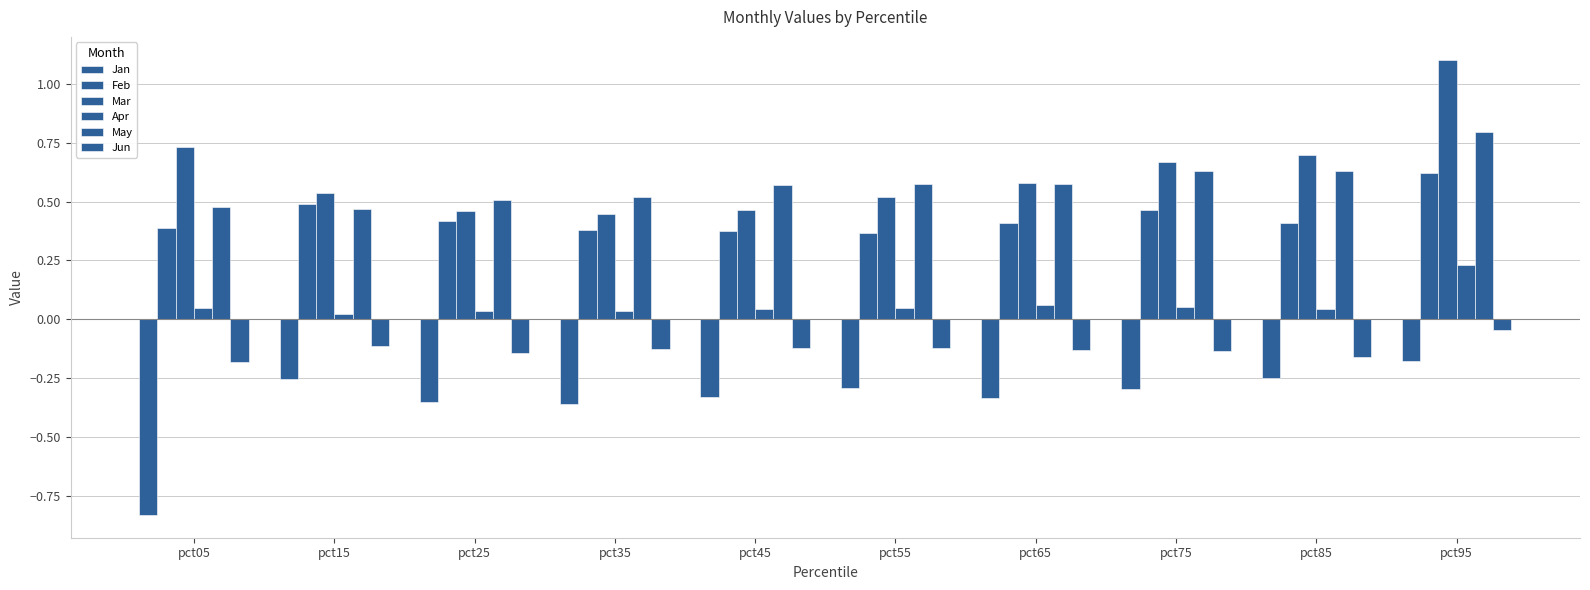

What is the difference between the maximum and minimum values in the Feb series?

0.3